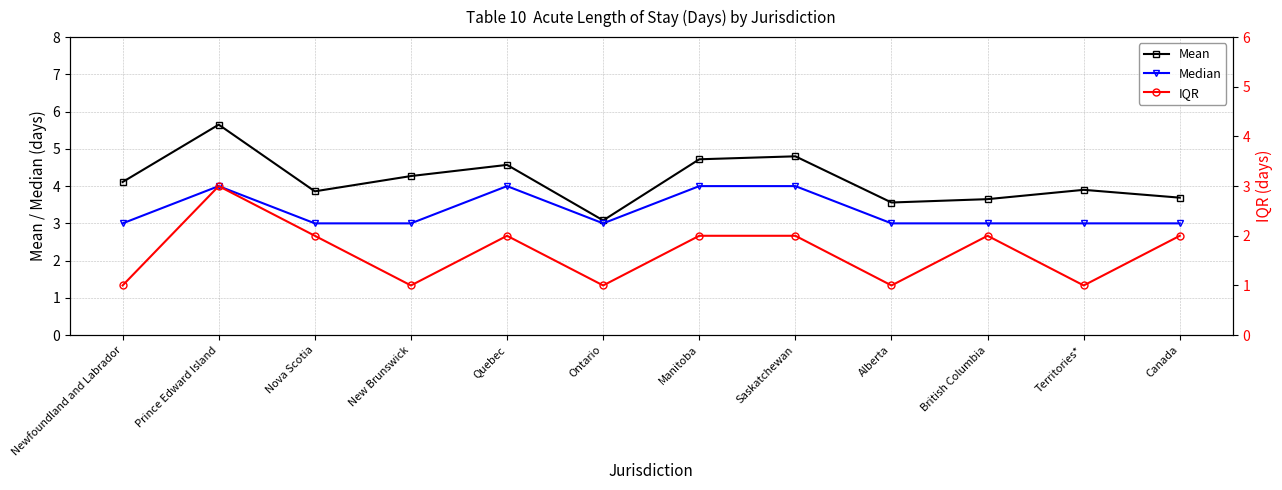

True or false: Median and Mean cross at least once.

False